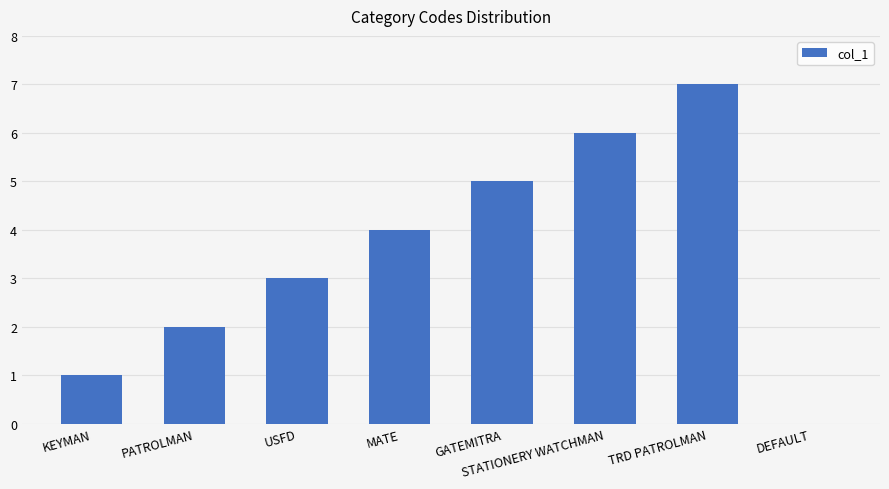

True or false: the data shows 5 at GATEMITRA.

True